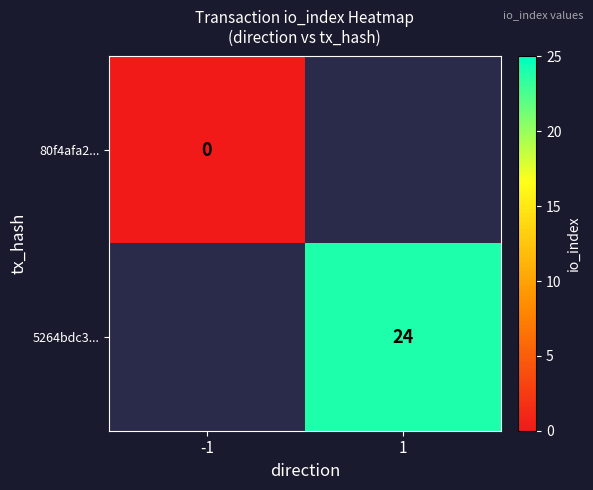

The 5264bdc3... series shows 12.8 at 1. True or false?

False